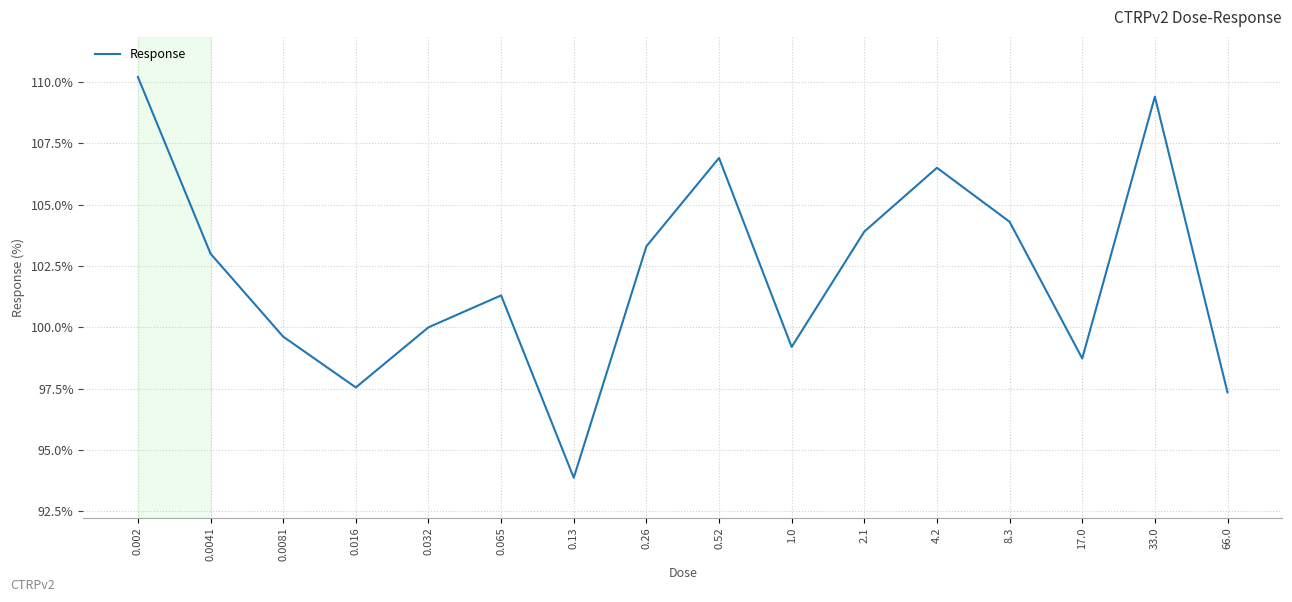

Which category has the lowest value across all series?

0.13